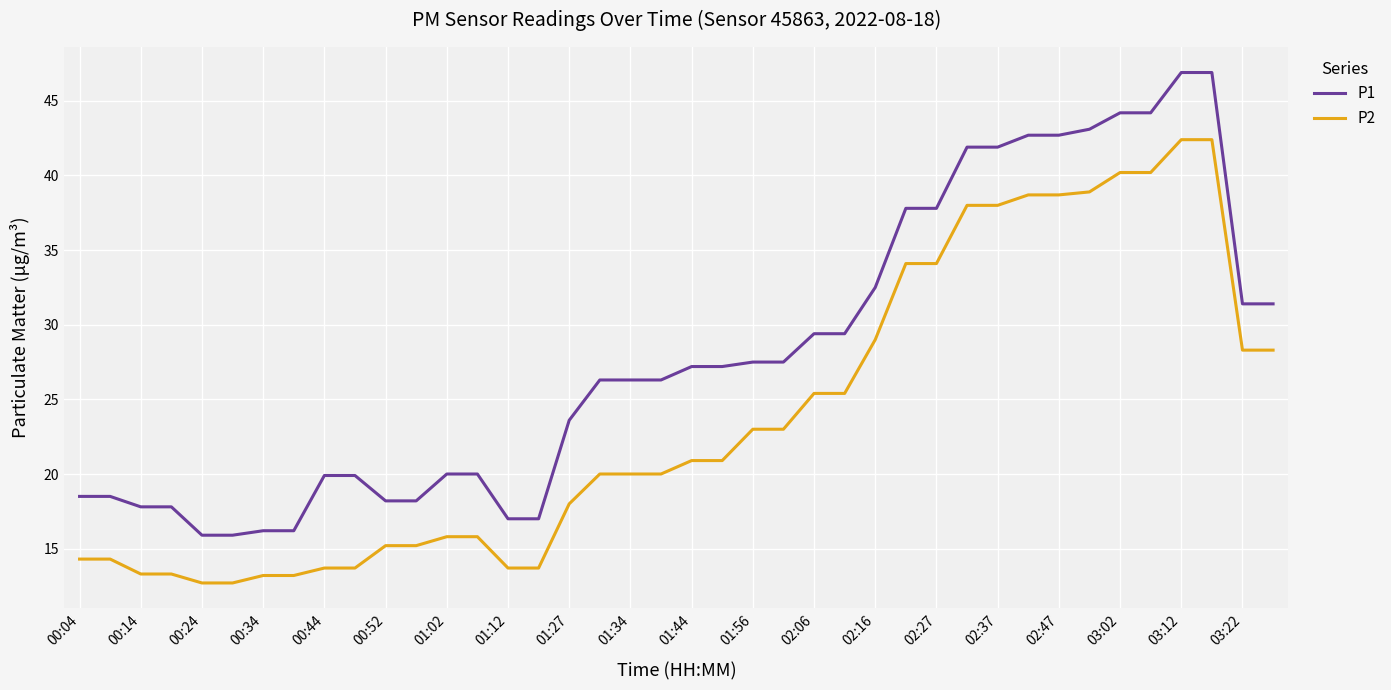

What is the difference between the maximum and minimum values in the P1 series?

31.0